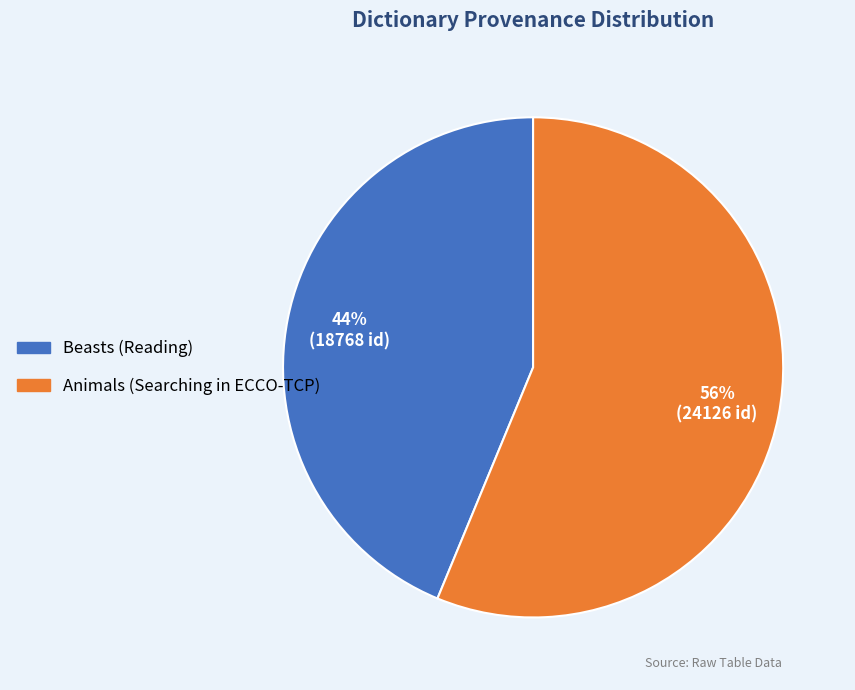

Between Animals (Searching in ECCO-TCP) and Beasts (Reading), which is larger?

Animals (Searching in ECCO-TCP)